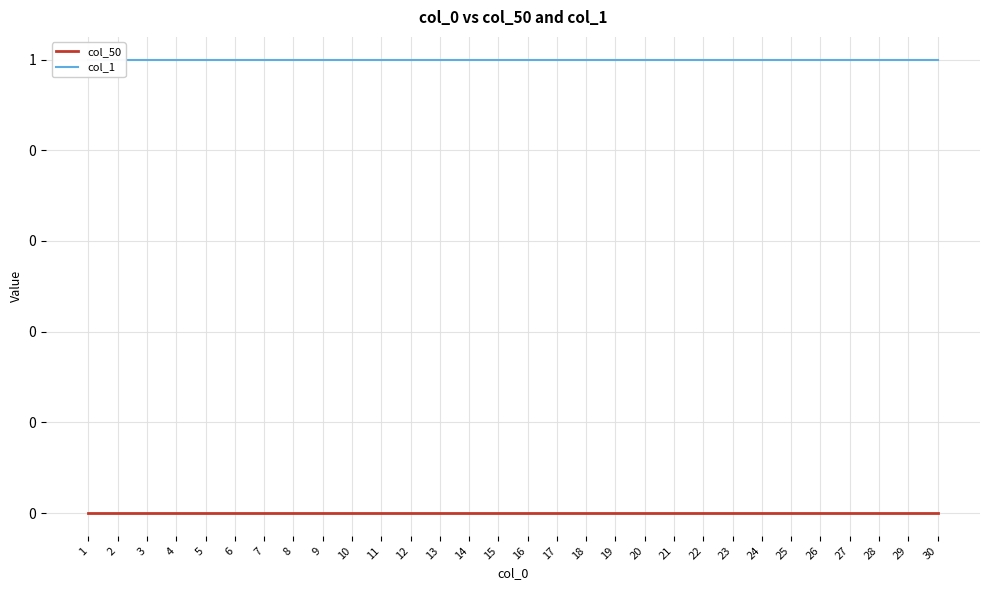

Reading left to right, extract all data points from this chart.

col_50: 1=0	2=0	3=0	4=0	5=0	6=0	7=0	8=0	9=0	10=0	11=0	12=0	13=0	14=0	15=0	16=0	17=0	18=0	19=0	20=0	21=0	22=0	23=0	24=0	25=0	26=0	27=0	28=0	29=0	30=0
col_1: 1=1	2=1	3=1	4=1	5=1	6=1	7=1	8=1	9=1	10=1	11=1	12=1	13=1	14=1	15=1	16=1	17=1	18=1	19=1	20=1	21=1	22=1	23=1	24=1	25=1	26=1	27=1	28=1	29=1	30=1